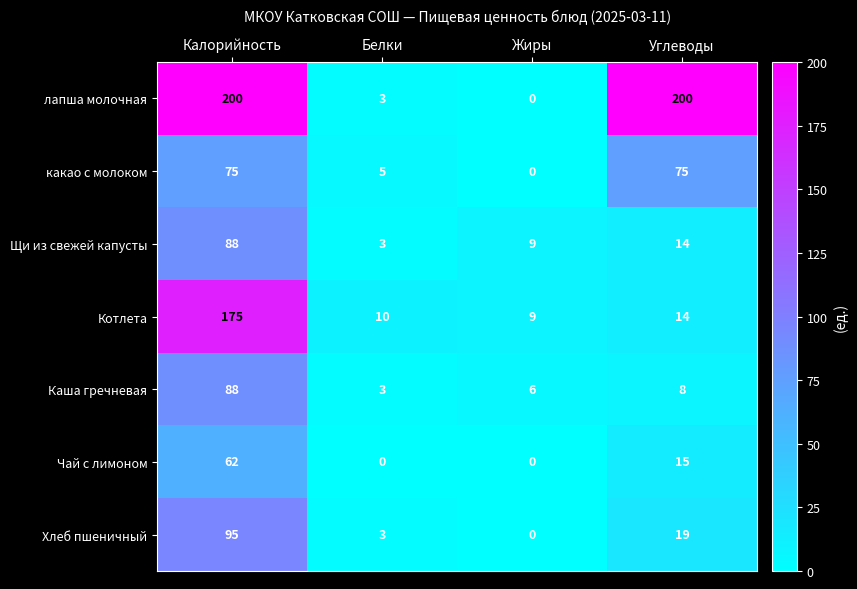

Which series has the largest total across all categories?

лапша молочная